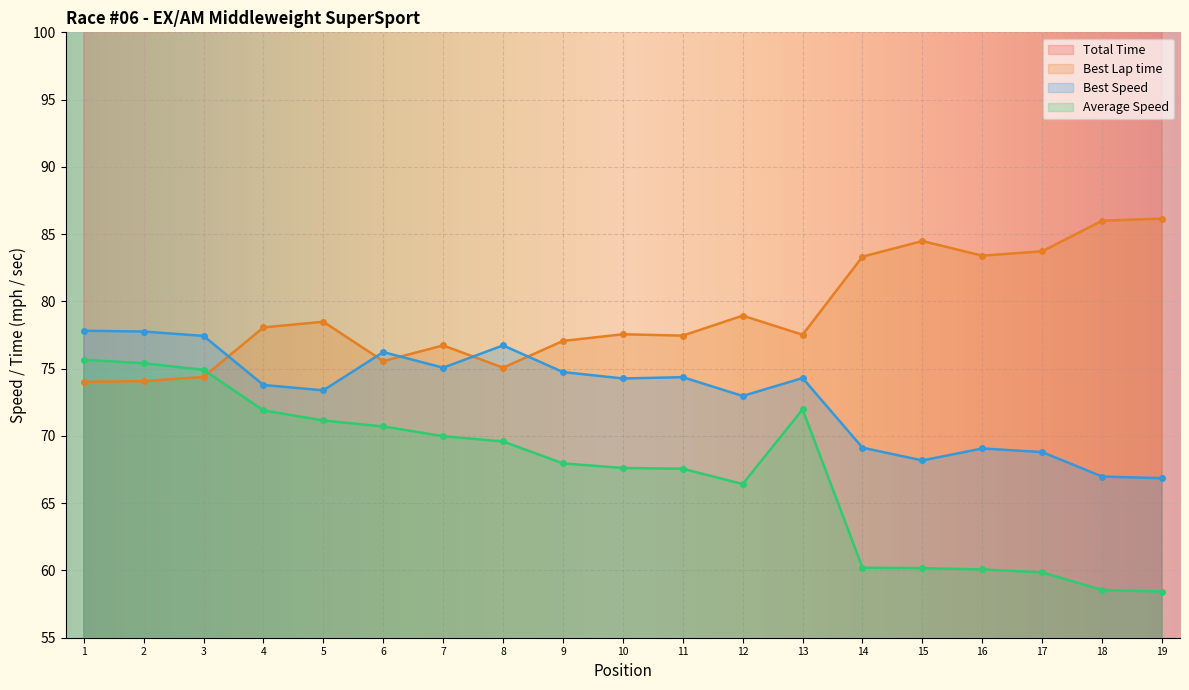

How many categories are shown in the chart?

19